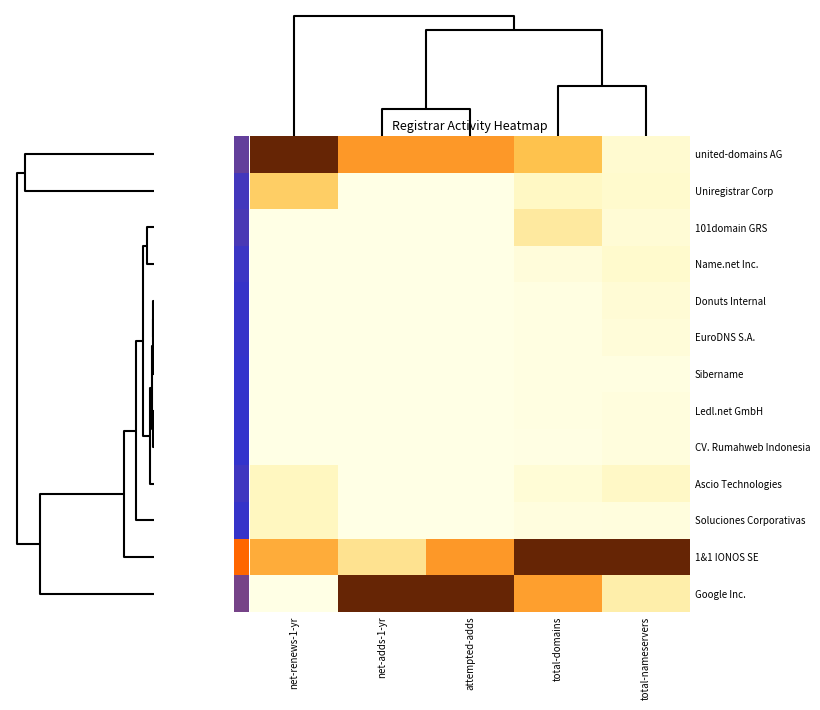

Which series has the widest spread of values?

Google Inc.